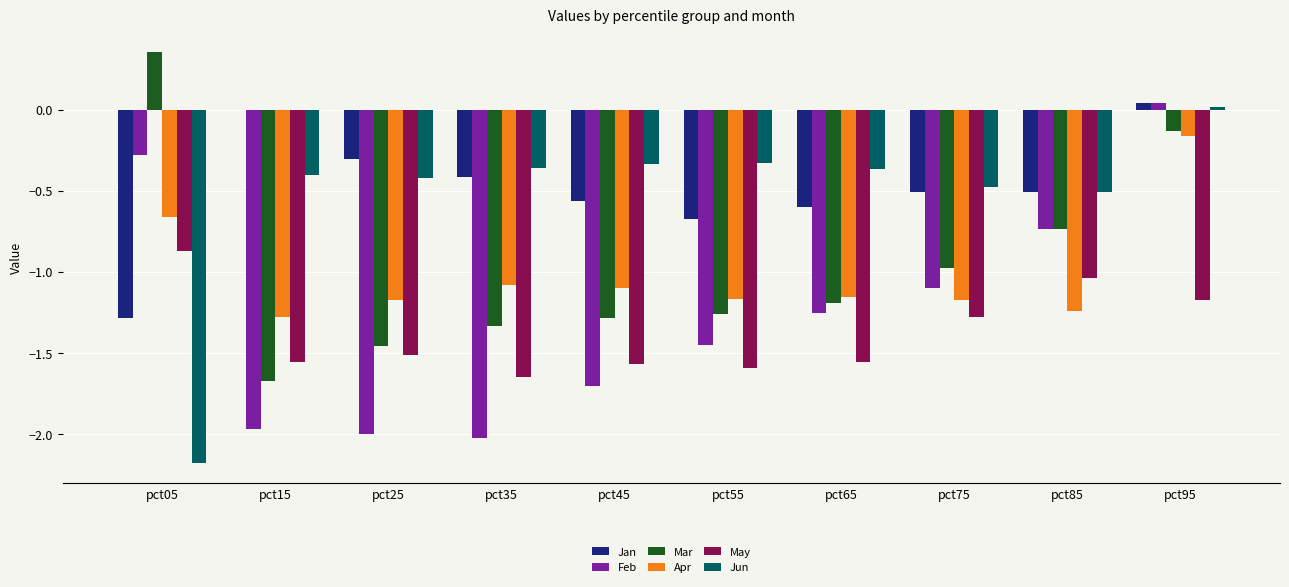

Are the bars horizontal?

No